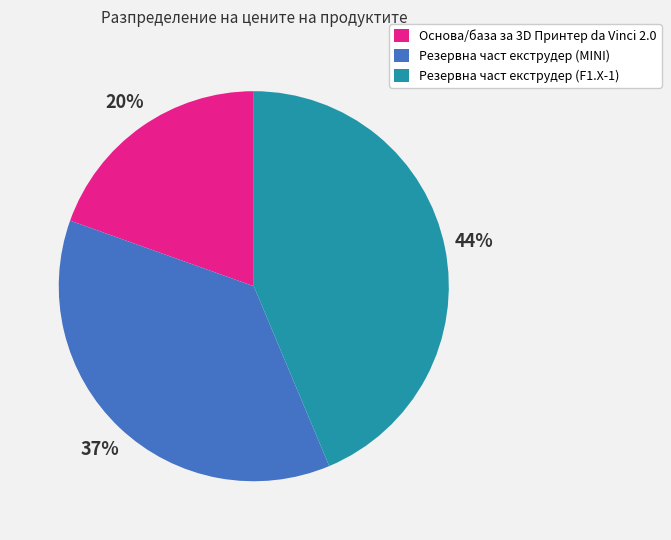

Do Резервна част екструдер (MINI) and Резервна част екструдер (F1.X-1) together represent more than half of the pie?

Yes